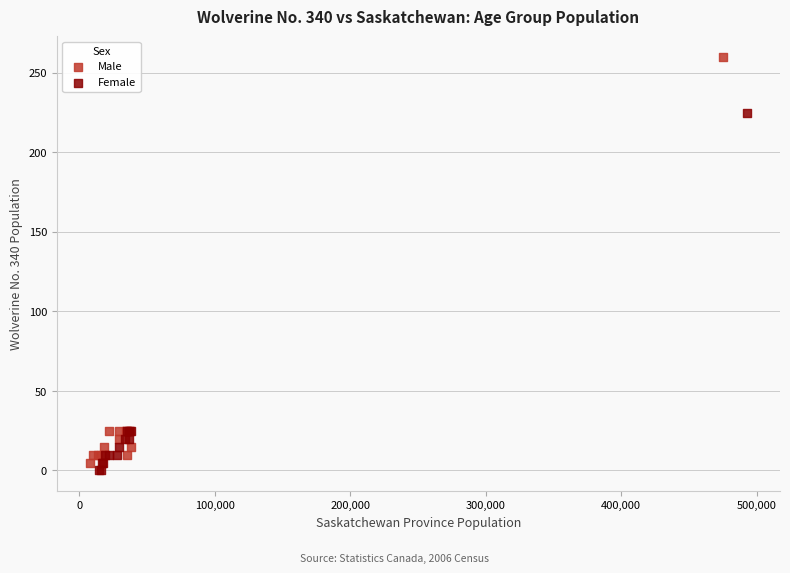

Which series reaches the minimum Y coordinate?

Female